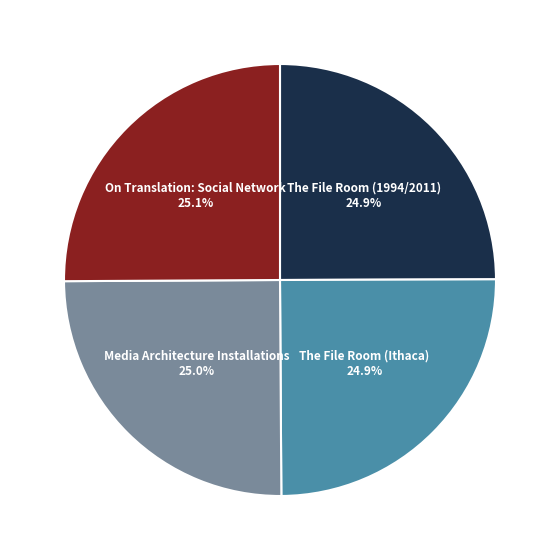

Is The File Room (Ithaca) the majority of the pie?

No